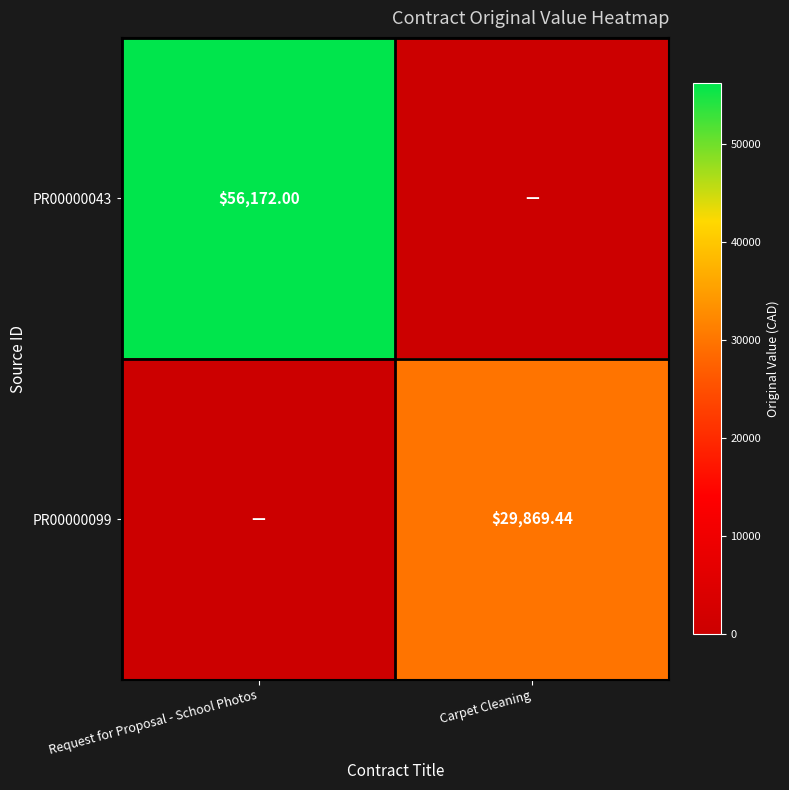

Is the value of PR00000099 at Carpet Cleaning greater than the value of PR00000043 at Request for Proposal - School Photos?

No